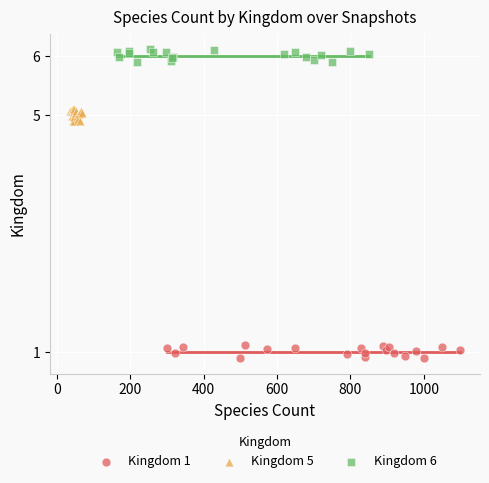

Which series reaches the minimum Y coordinate?

Kingdom 1